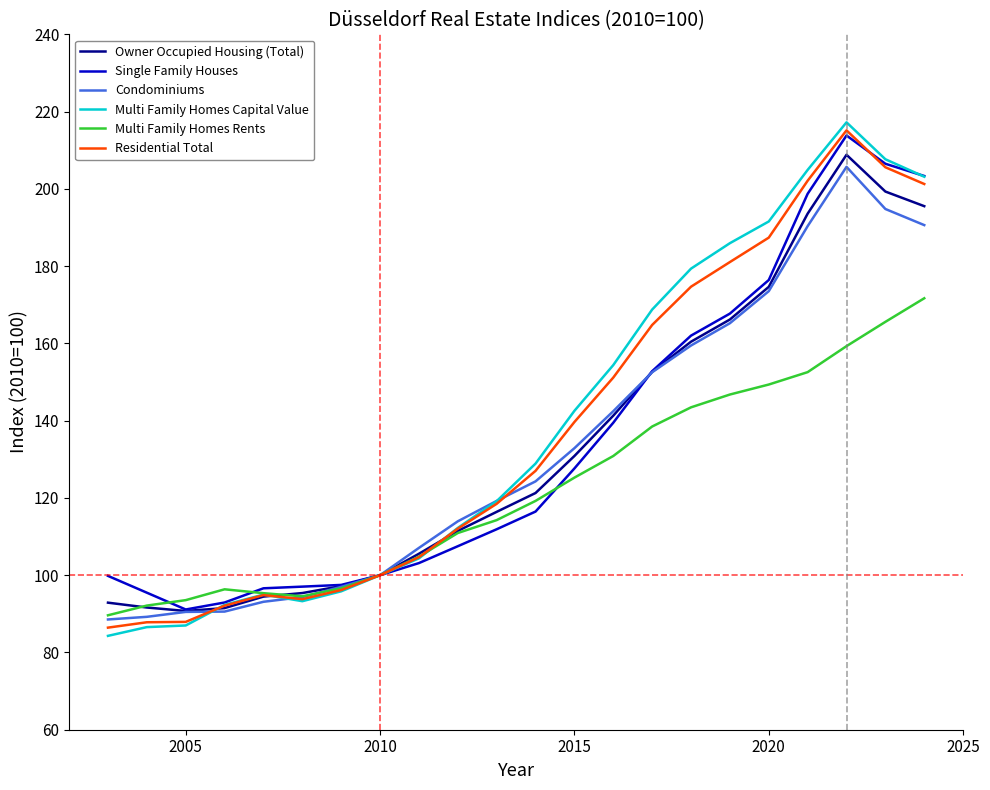

Which series has the largest range (max minus min)?

Multi Family Homes Capital Value